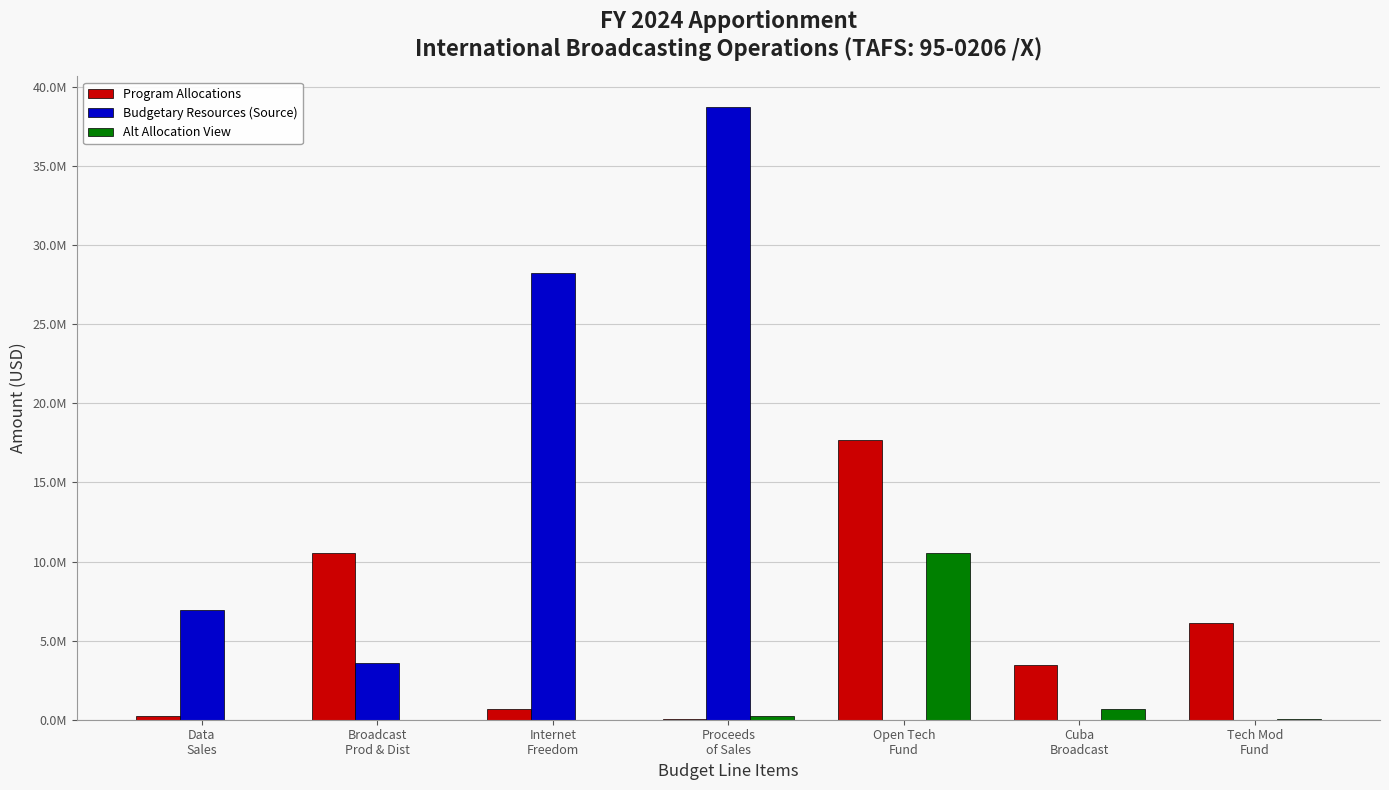

Is it true that Alt Allocation View equals 10550294 at Open Tech
Fund?

True